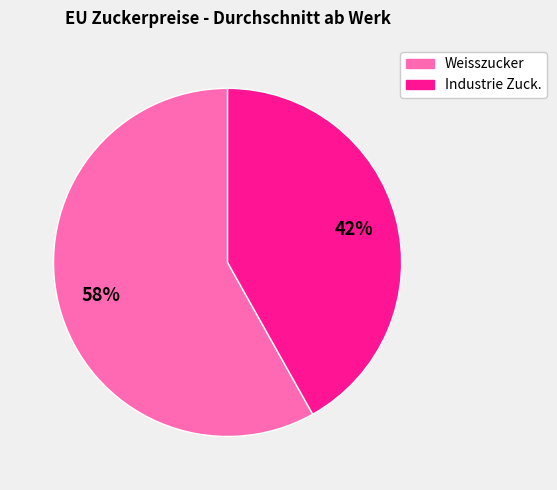

To the nearest percent, what is the difference between the largest and smallest slice percentages?

16%